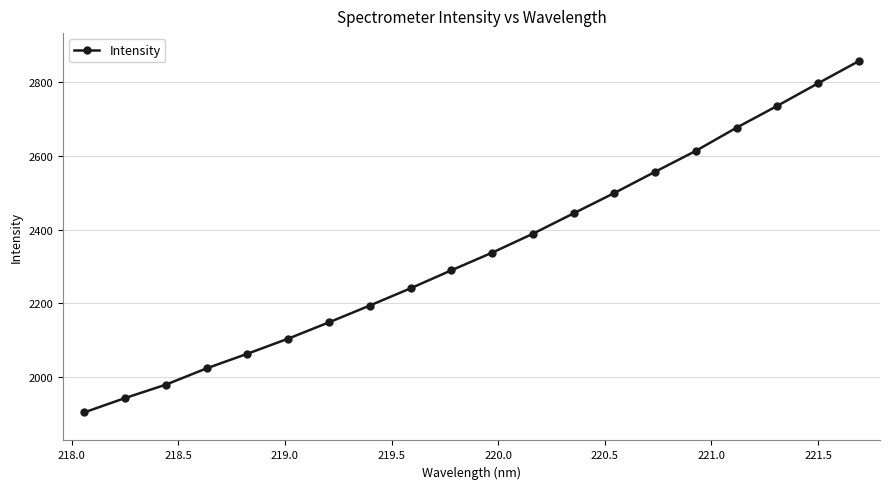

Count the number of categories in the chart.

20